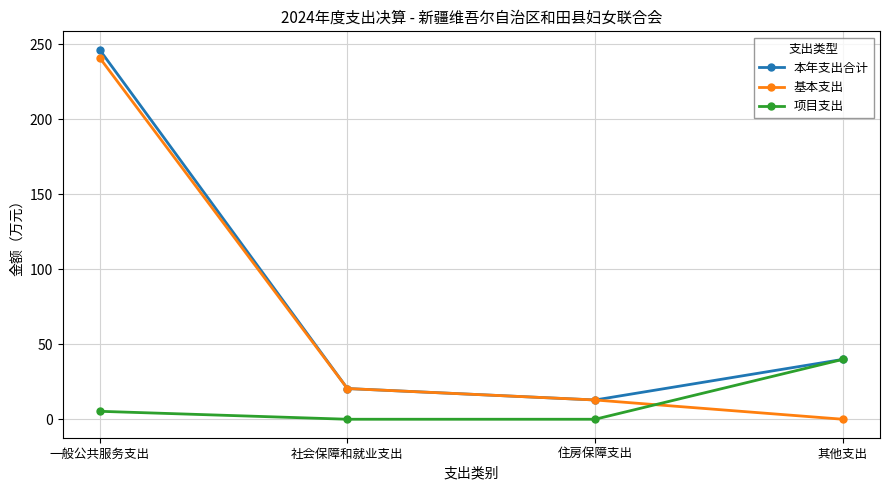

At how many categories does at least one series exceed 154?

1